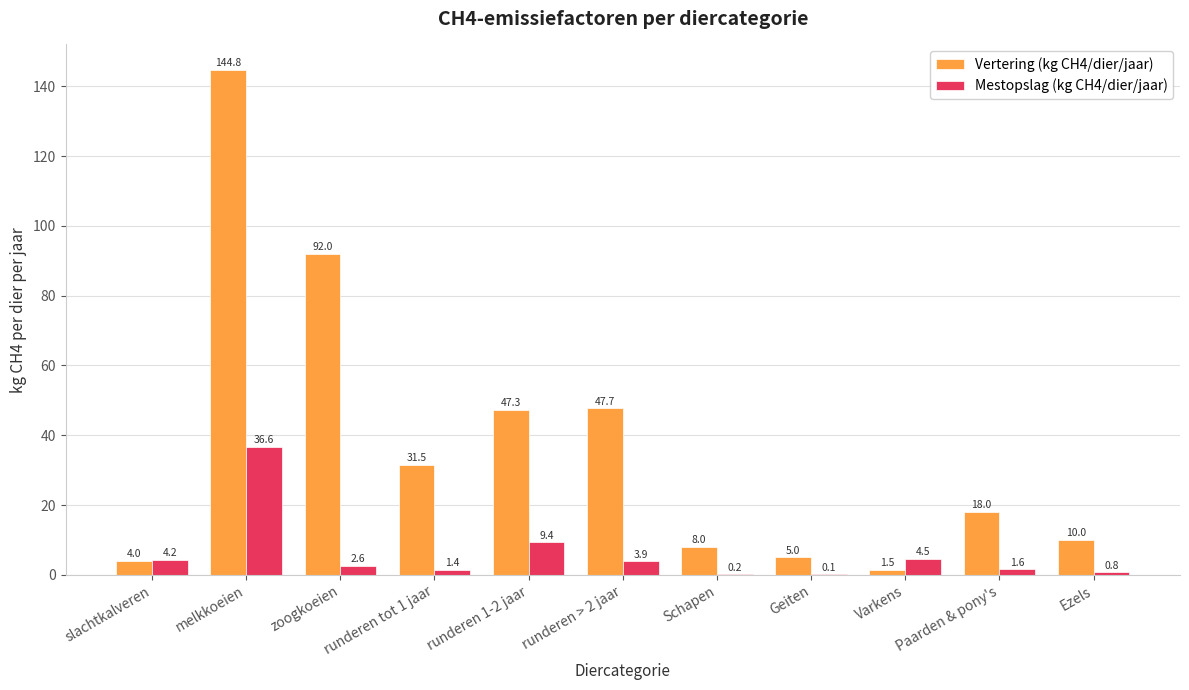

At which category is the sum across all series the highest?

melkkoeien